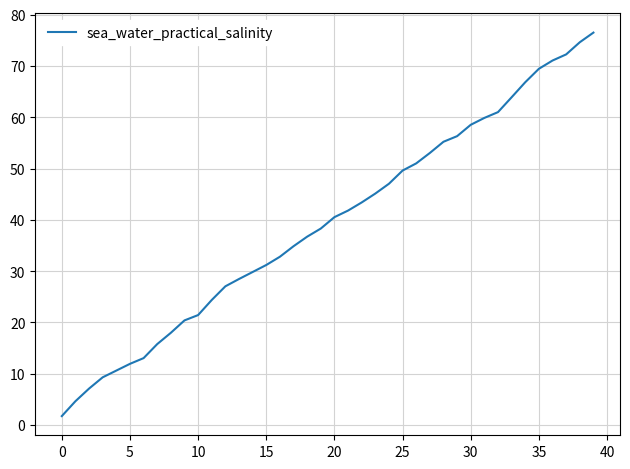

Reading left to right, extract all data points from this chart.

1.7	4.7	7.1	9.3	10.6	11.9	13.1	15.8	18.0	20.4	21.4	24.4	27.0	28.5	29.8	31.2	32.8	34.9	36.7	38.3	40.5	41.8	43.4	45.1	47.0	49.6	51.0	53.0	55.2	56.3	58.5	59.9	61.0	63.9	66.8	69.4	71.1	72.3	74.6	76.5